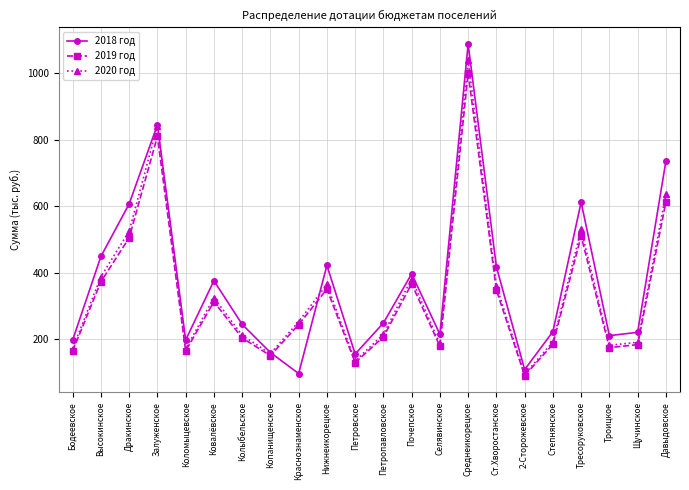

Rank the series by their maximum value, from lowest to highest.

2019 год, 2020 год, 2018 год